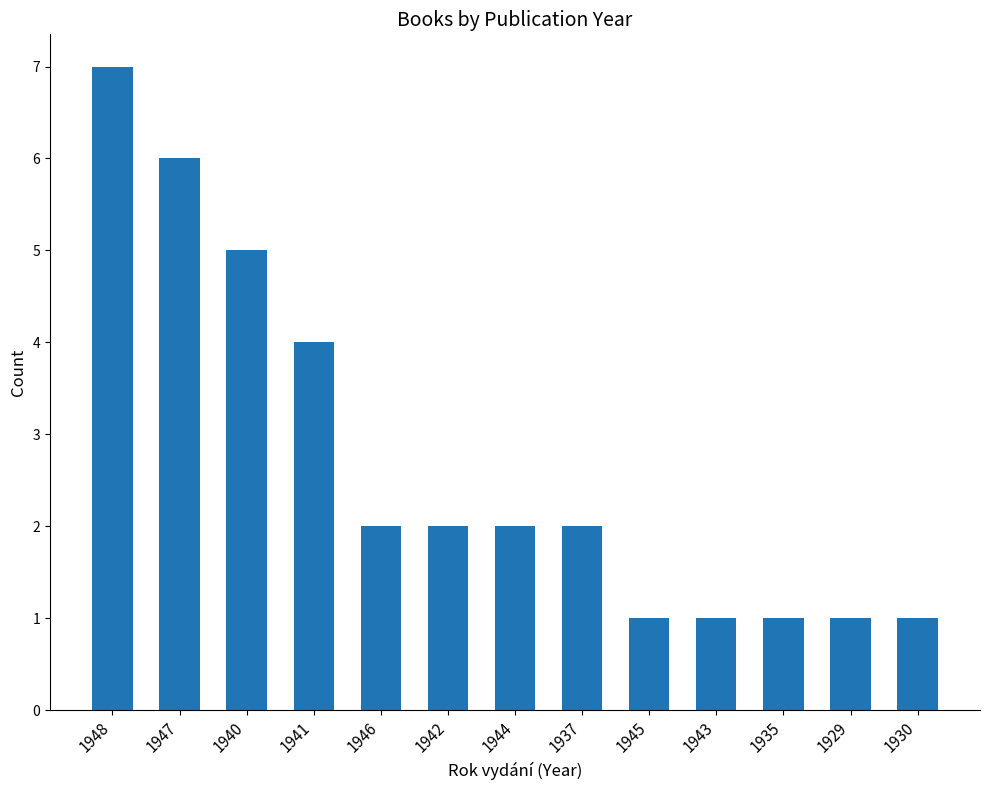

What is the label of the 6th bar from the right?

1937